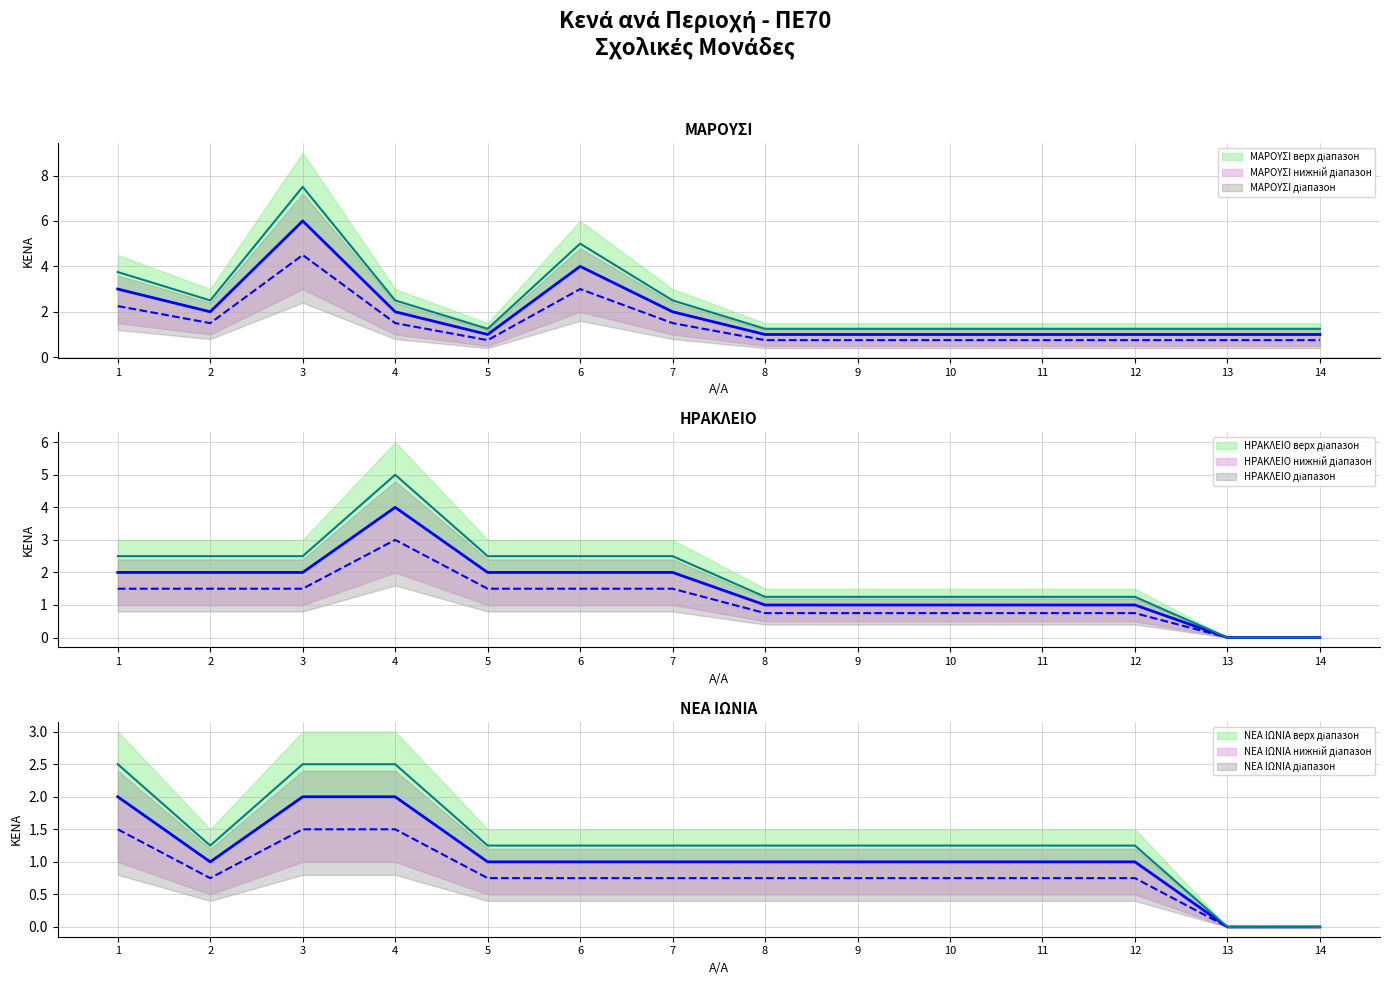

Rank the series by their maximum value, from highest to lowest.

ΜΑΡΟΥΣΙ, ΗΡΑΚΛΕΙΟ, ΝΕΑ ΙΩΝΙΑ